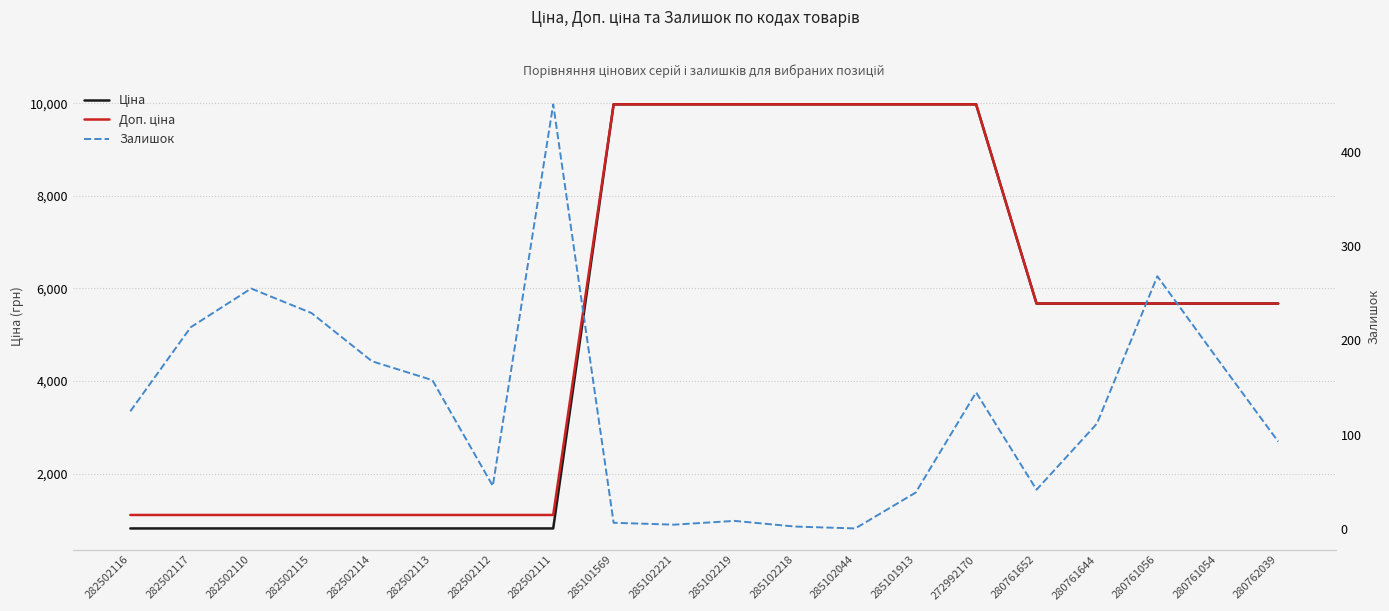

Reading left to right, list all the values displayed in this chart.

Ціна: 818.5	818.5	818.5	818.5	818.5	818.5	818.5	818.5	9975.0	9975.0	9975.0	9975.0	9975.0	9975.0	9975.0	5673.8	5673.8	5673.8	5673.8	5673.8
Доп. ціна: 1109.2	1109.2	1109.2	1109.2	1109.2	1109.2	1109.2	1109.2	9975.0	9975.0	9975.0	9975.0	9975.0	9975.0	9975.0	5673.8	5673.8	5673.8	5673.8	5673.8
Залишок: 125.0	214.0	255.0	229.0	178.0	158.0	46.0	450.0	7.0	5.0	9.0	3.0	1.0	39.0	145.0	42.0	112.0	268.0	180.0	93.0